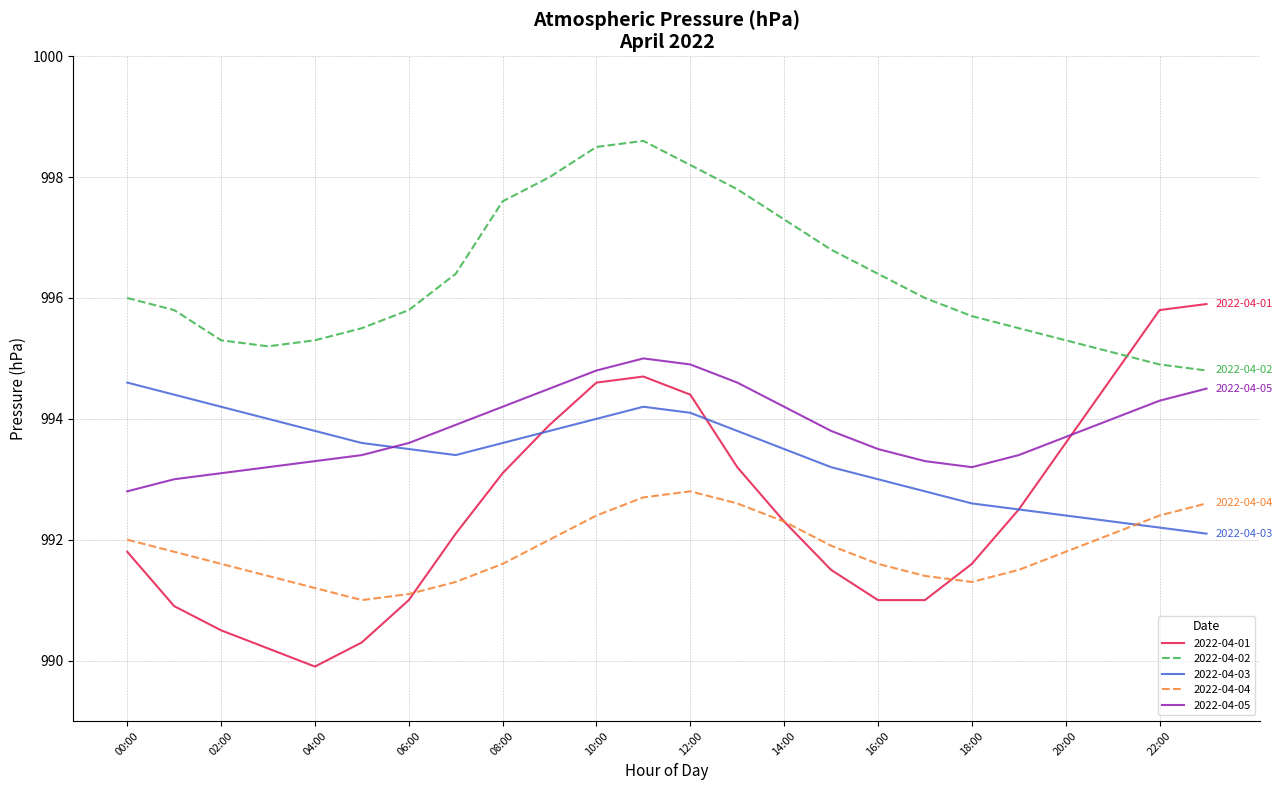

True or false: 2022-04-02 and 2022-04-05 cross at least once.

False